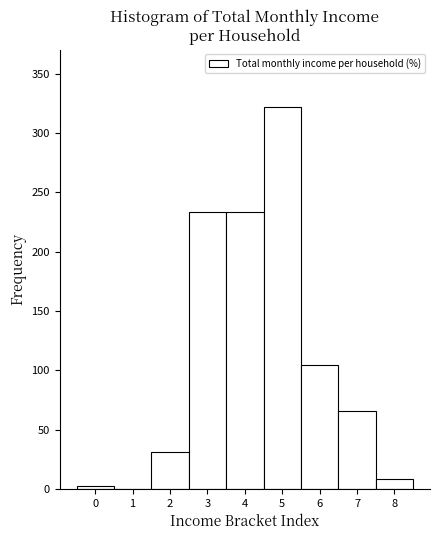

How tall is the bar that spans 4.5 to 5.5 on the x-axis? The values are not printed on the chart, so give them approximately, as read against the axis.

320